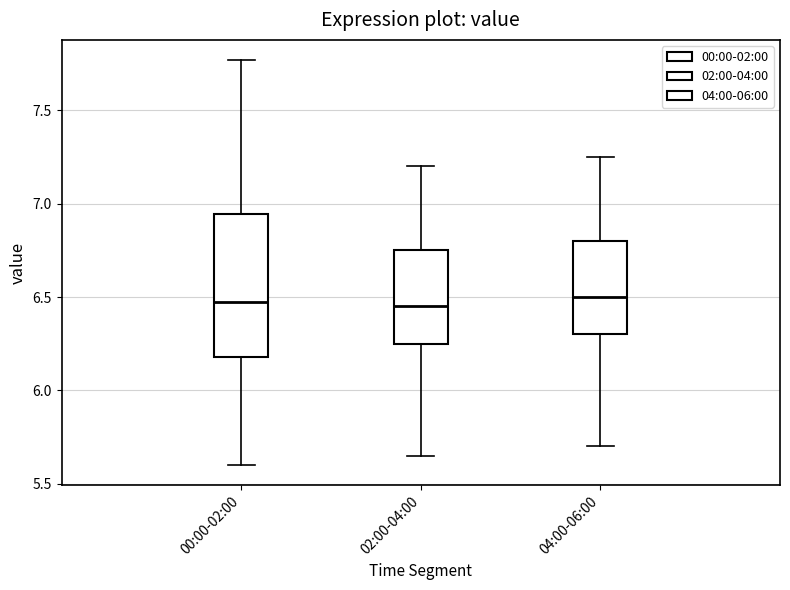

Reading left to right, read every box against the y-axis: the position of its median line, the range the box covers, and the ends of its whiskers. The values are not printed on the chart, so give them approximately, as read against the axis.

00:00-02:00: median 6.50, box 6.20 to 6.95, whiskers 5.60 to 7.75
02:00-04:00: median 6.45, box 6.25 to 6.75, whiskers 5.65 to 7.20
04:00-06:00: median 6.50, box 6.30 to 6.80, whiskers 5.70 to 7.25